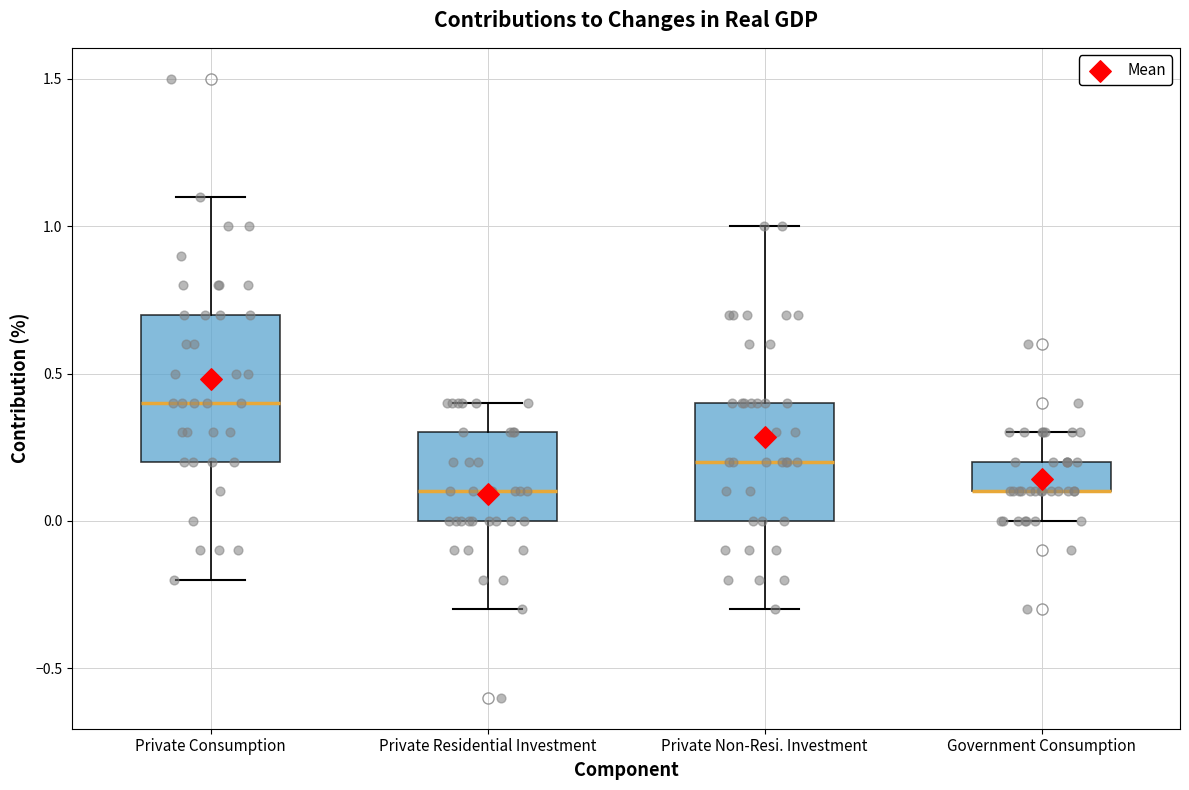

Where does the lower whisker of the box for Government Consumption end on the y-axis? The values are not printed on the chart, so give them approximately, as read against the axis.

0.0